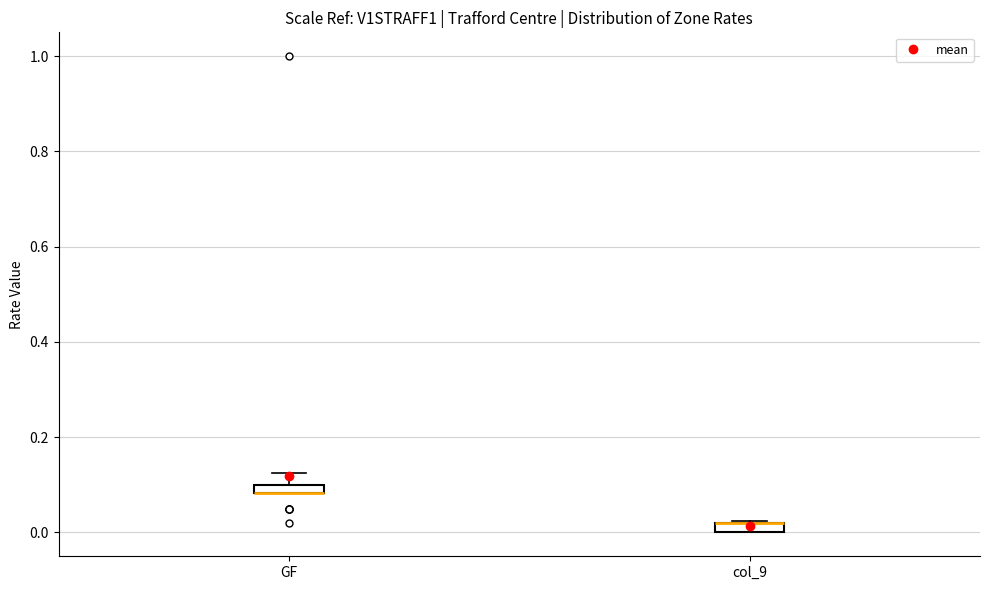

Where is the lower edge of the box for GF on the y-axis? The values are not printed on the chart, so give them approximately, as read against the axis.

0.08